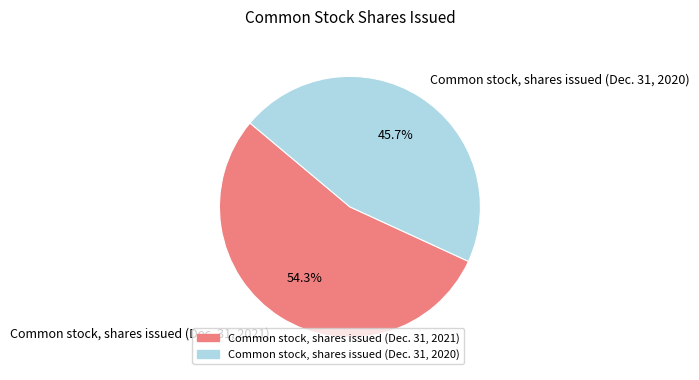

Rank the categories by value from highest to lowest.

Common stock, shares issued (Dec. 31, 2021), Common stock, shares issued (Dec. 31, 2020)